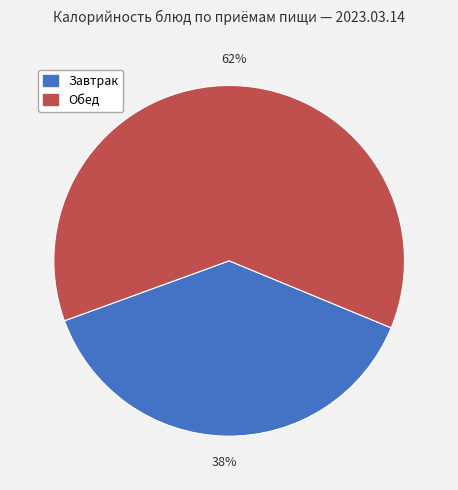

To the nearest percent, what portion does Завтрак represent?

38%